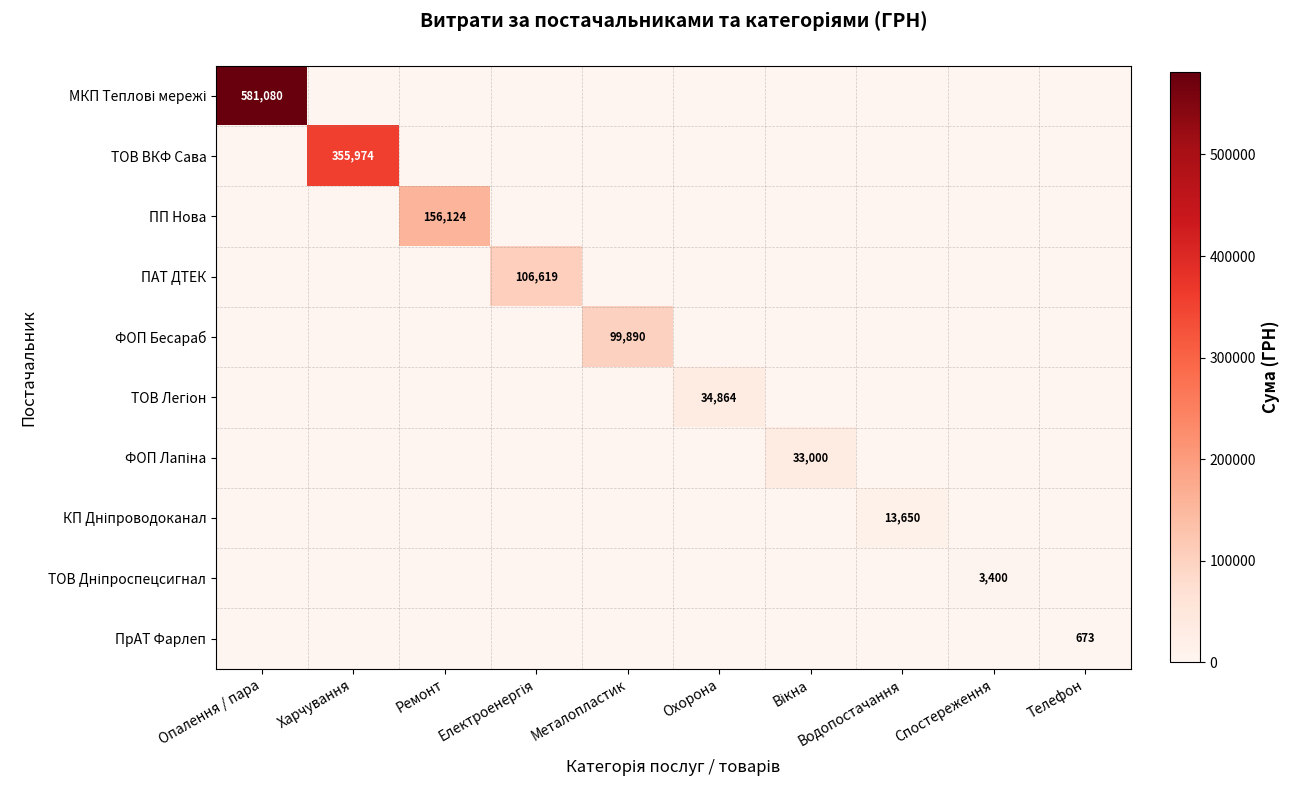

What is the difference between the ТОВ ВКФ Сава values at Харчування and Вікна?

355973.8